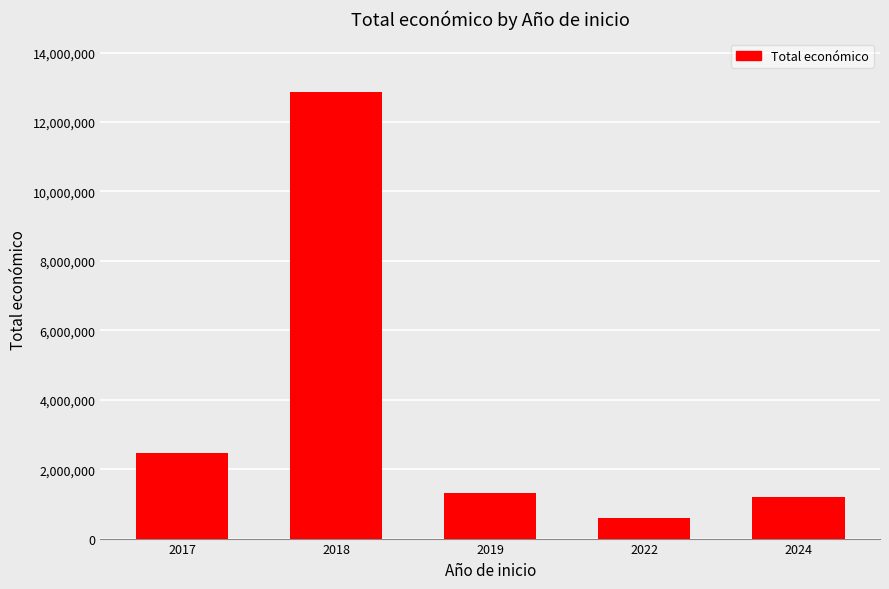

The chart shows a value of 1029112 at 2022. True or false?

False